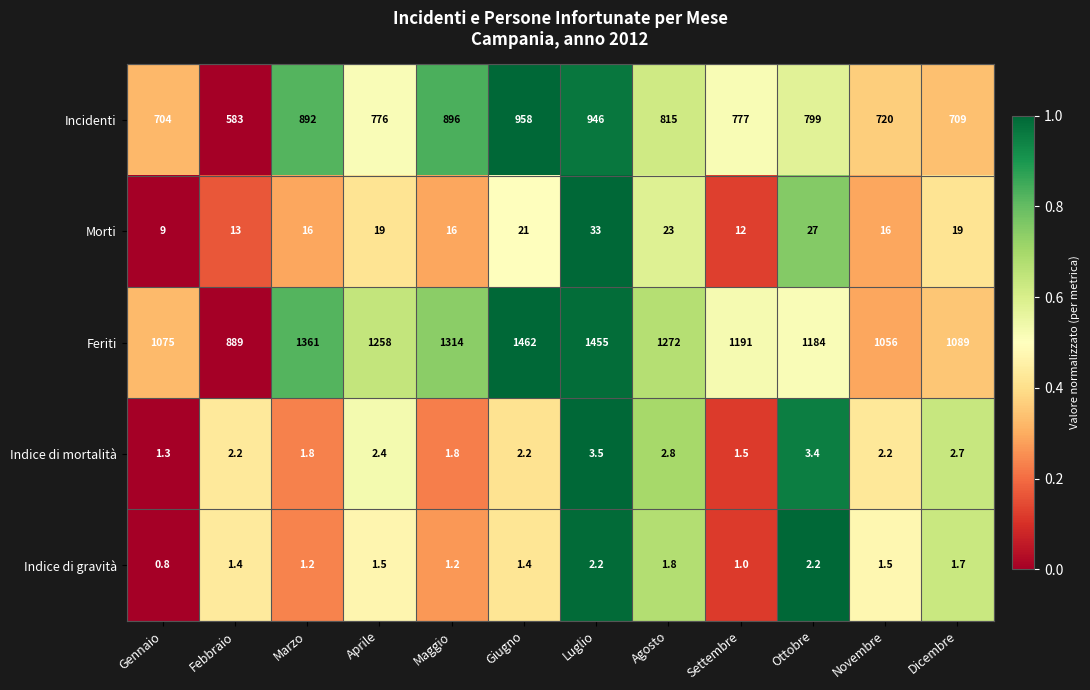

List the series in order of their peak value, highest first.

Feriti, Incidenti, Morti, Indice di mortalità, Indice di gravità